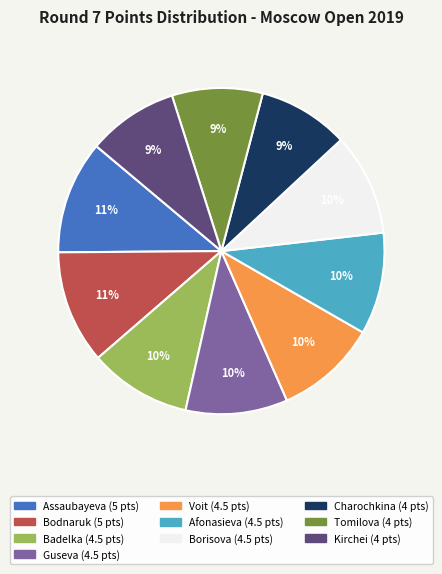

Is there a majority slice in this chart?

No